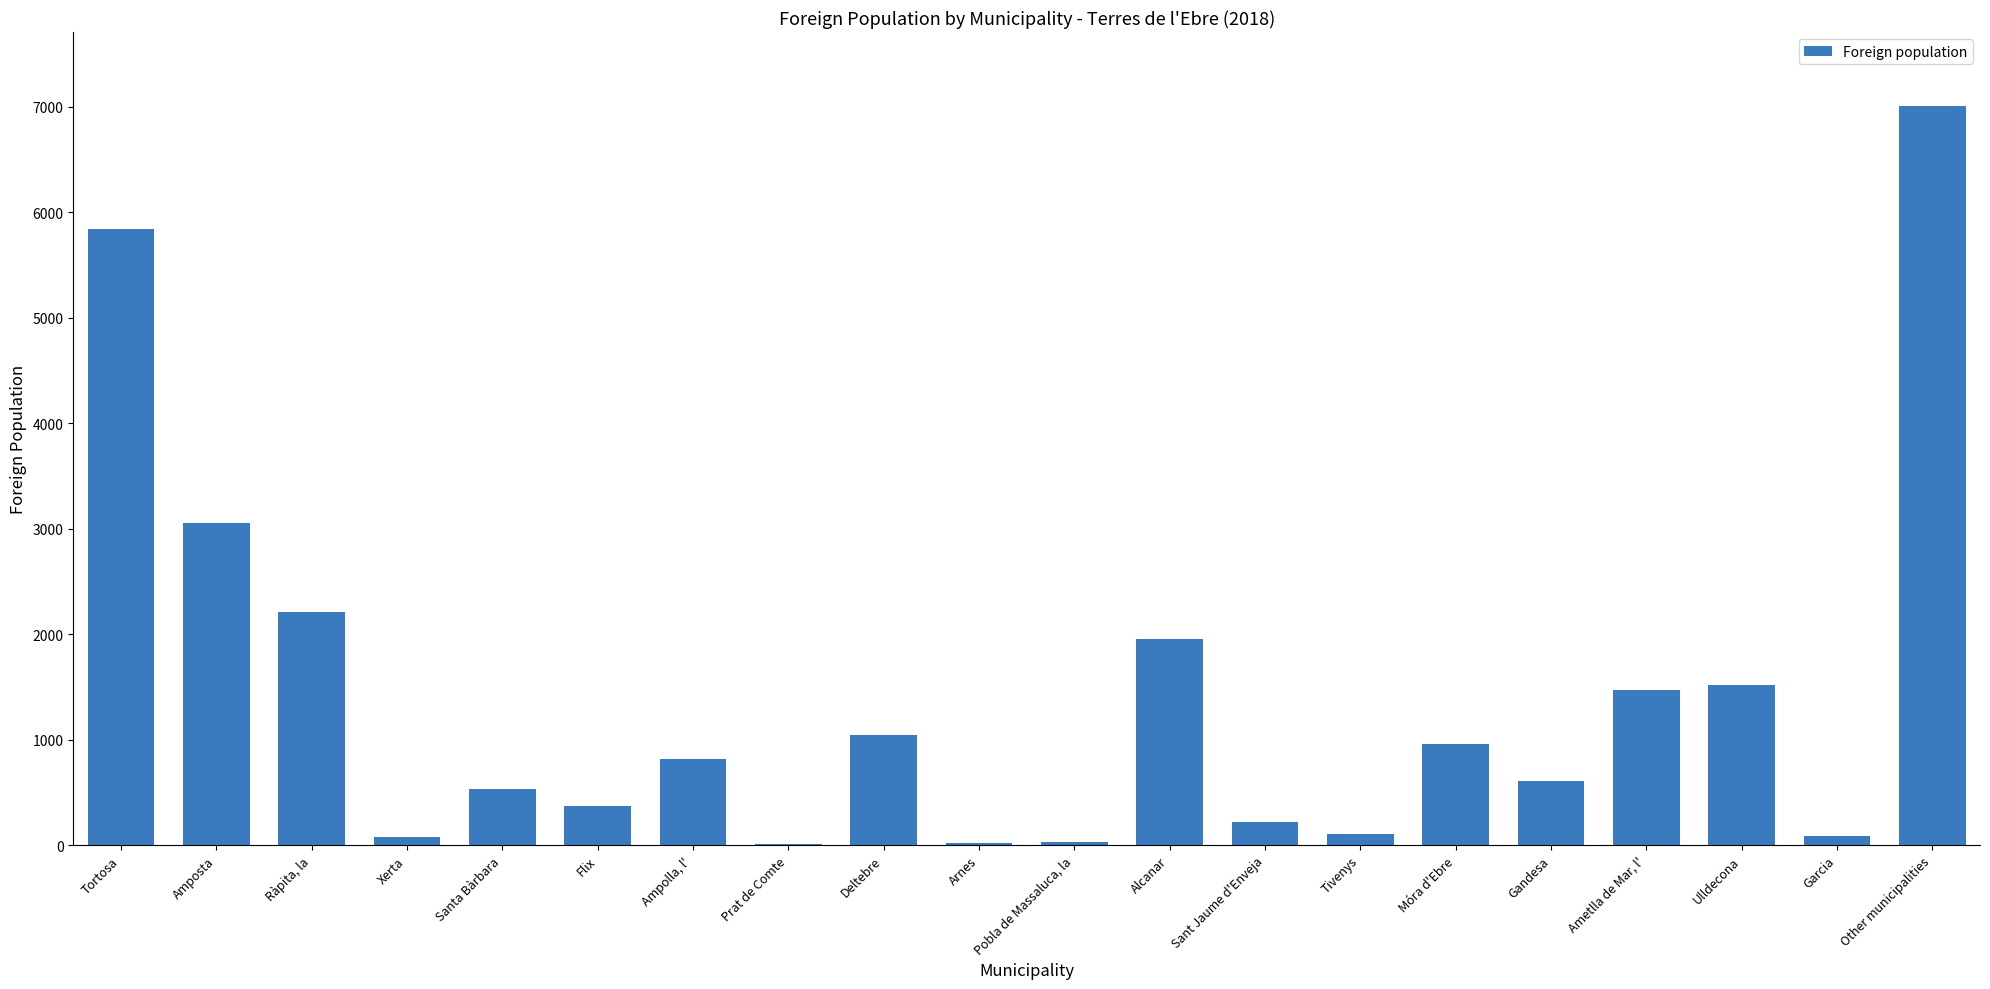

At which label is the value closest to 3509?

Amposta